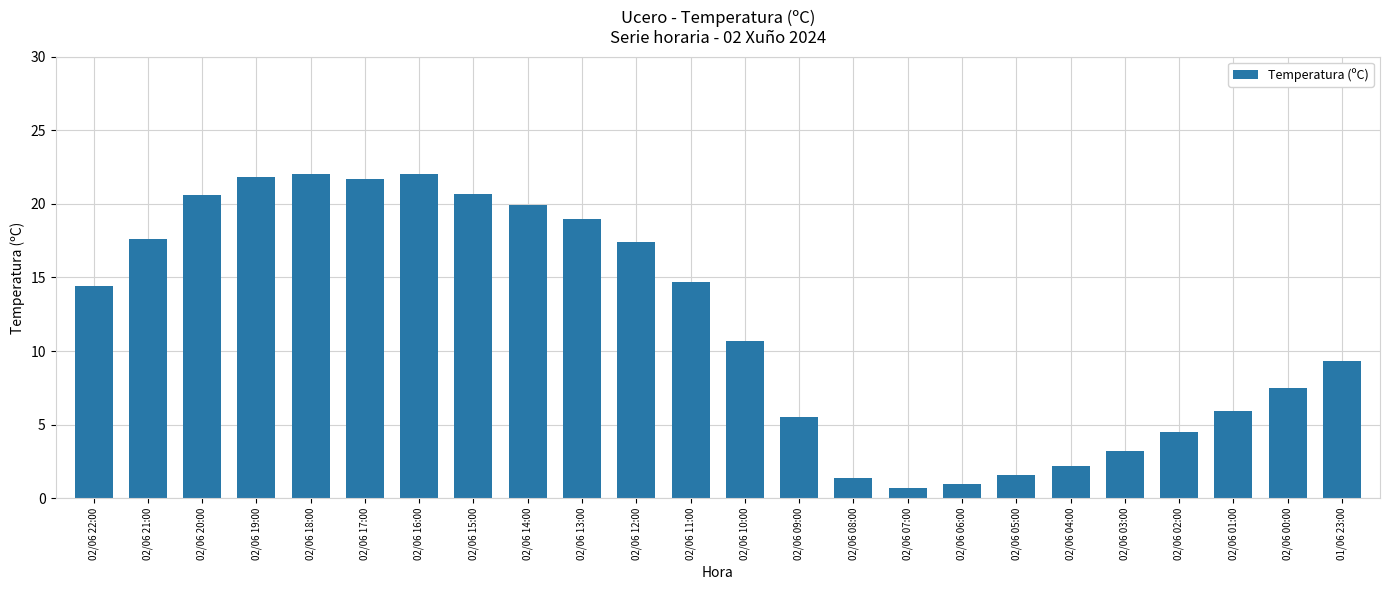

What is the sum of the values at 02/06 02:00 and 02/06 22:00?

18.9